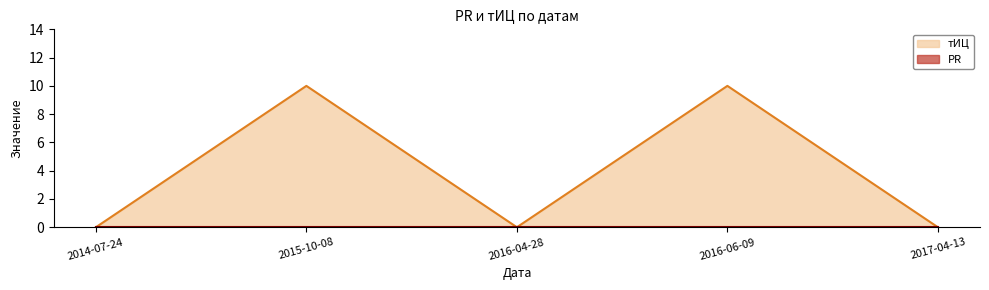

What is the difference between the second highest and second lowest values?

10